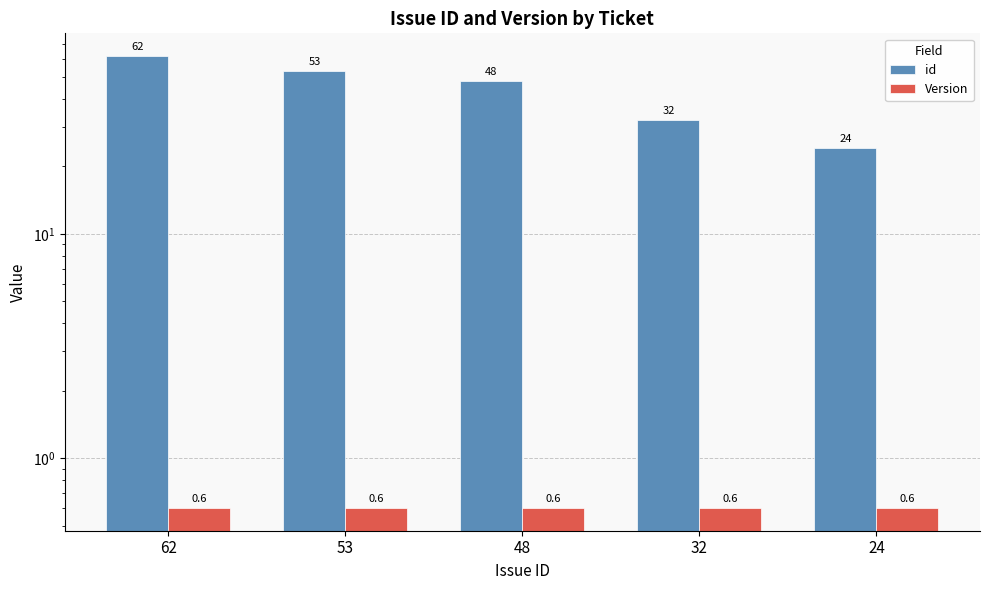

What is the spread (max minus min) of values at 62?

61.4